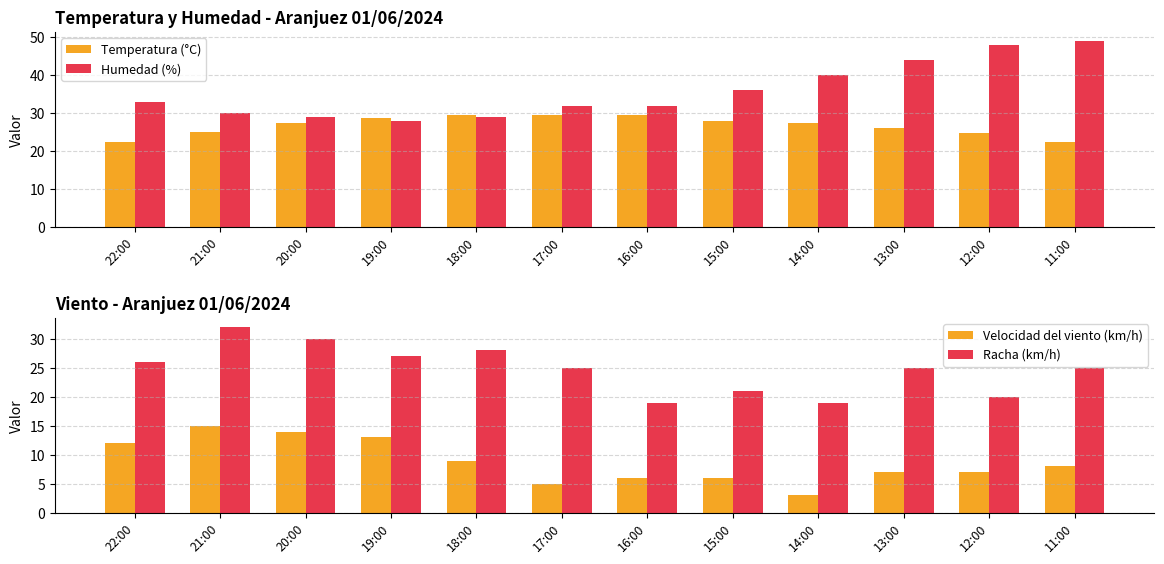

What is the smallest value displayed?

3.0